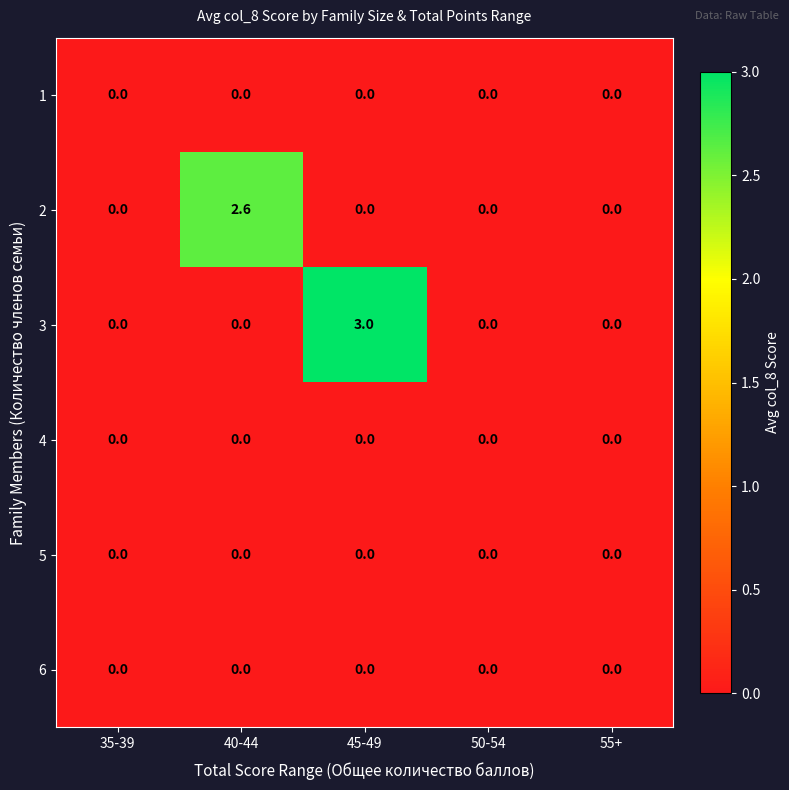

The 6 series shows 0.0 at 50-54. True or false?

True